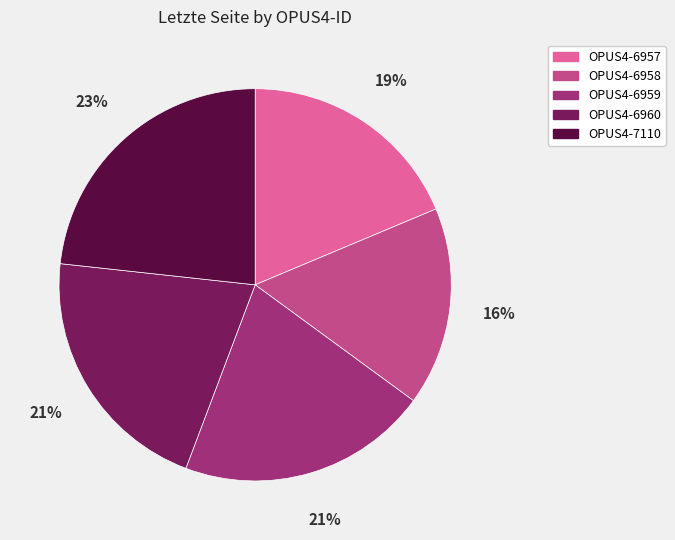

To the nearest percent, what is the difference between the largest and smallest slice percentages?

7%